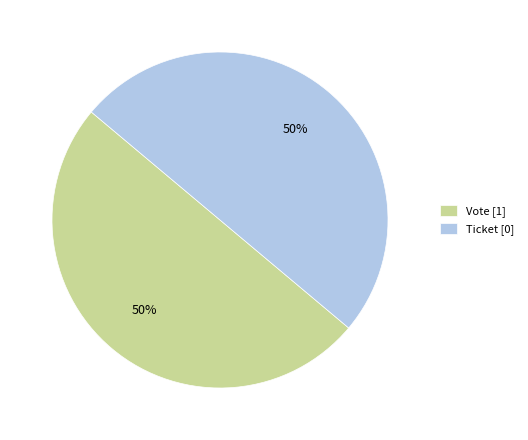

Is it true that Ticket [0] is 63% of the pie?

False